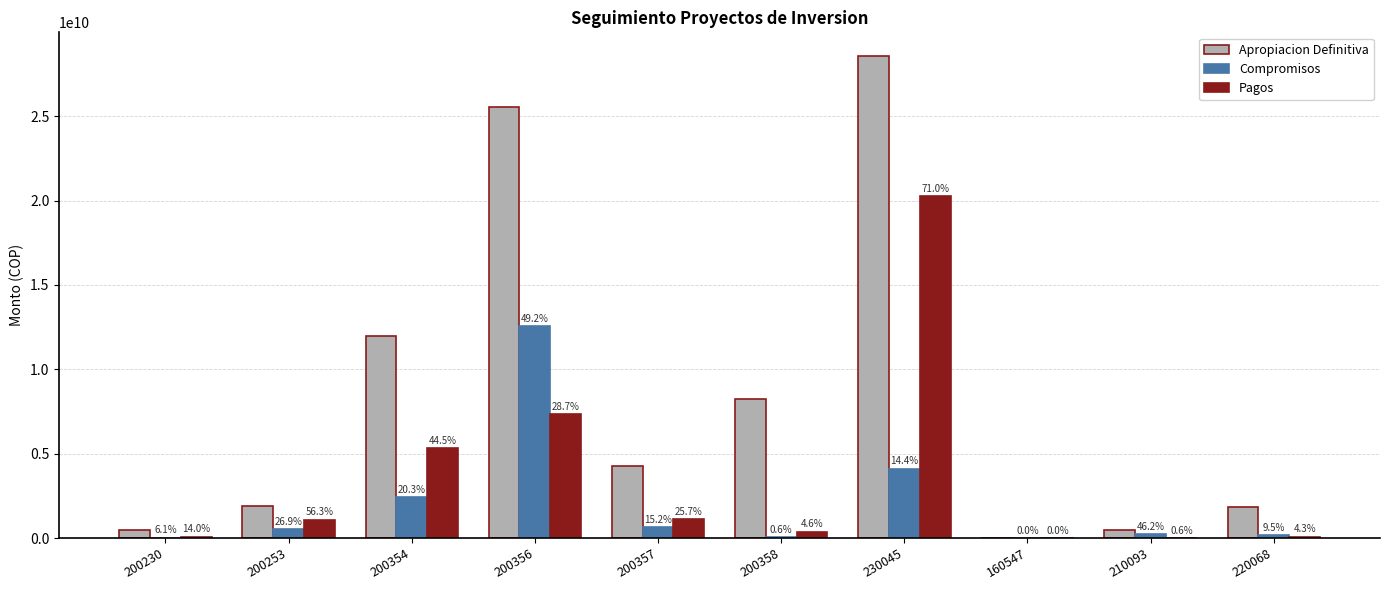

The value of Pagos at 200253 is 659881446. True or false?

False